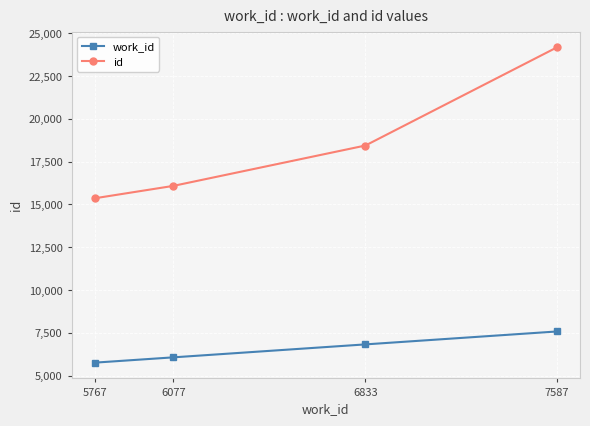

How many lines are shown in the chart?

2